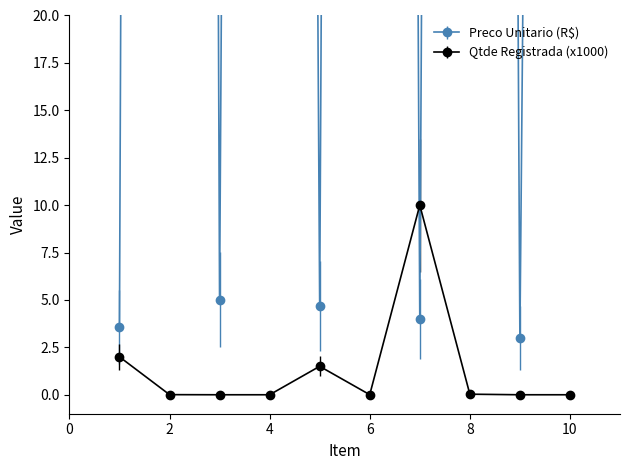

Which series has the largest range (max minus min)?

Preco Unitario